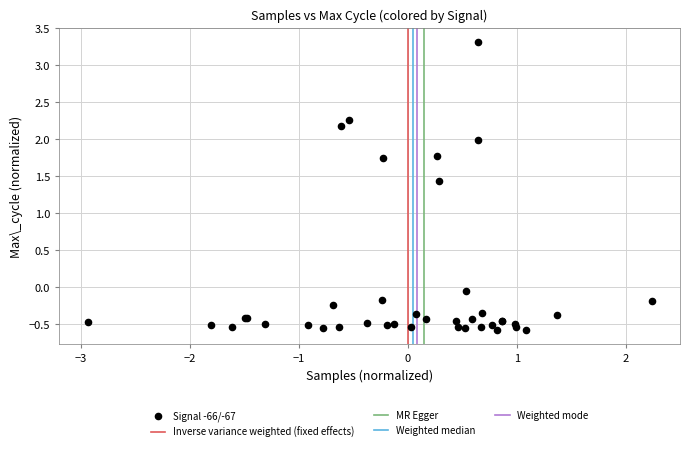

What Y value in the scatter plot is closest to 1?

1.4